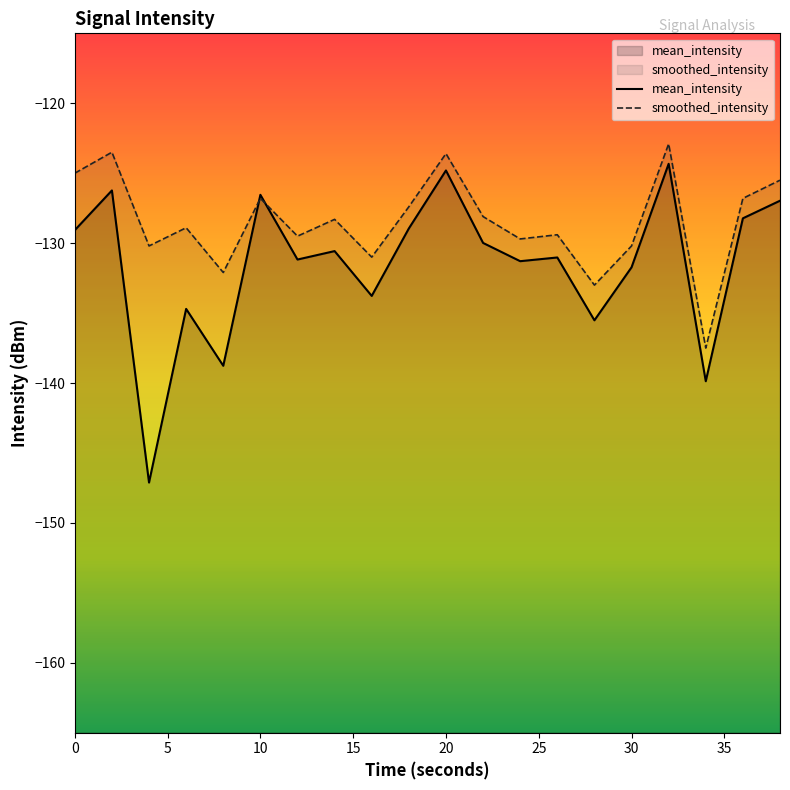

Which series has the largest total across all categories?

smoothed_intensity